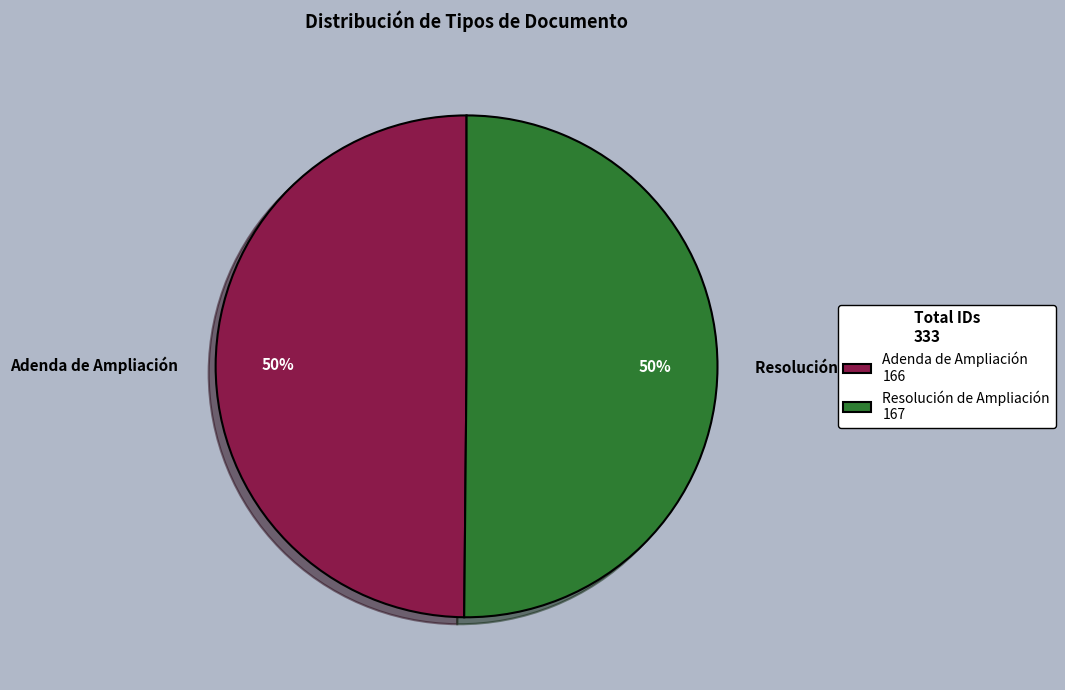

Combined, do Adenda de Ampliación and Resolución de Ampliación account for over 50%?

Yes